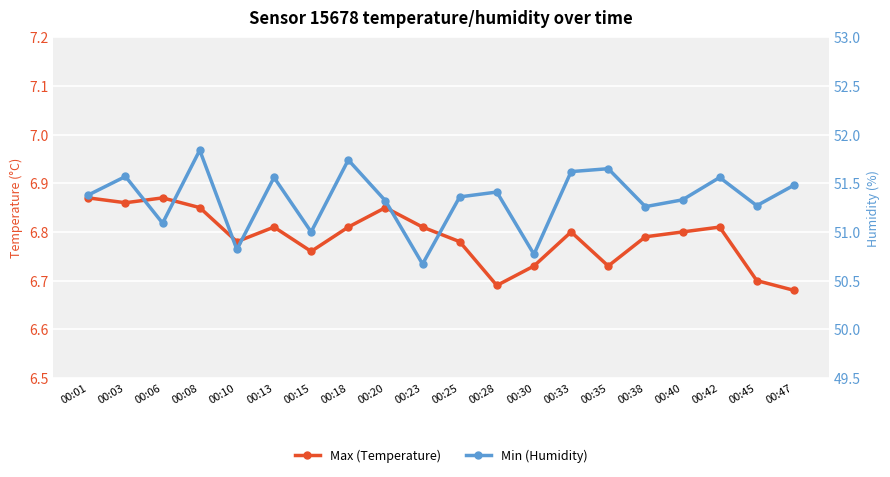

What is the approximate value of Max (Temperature) at 00:13?

6.8